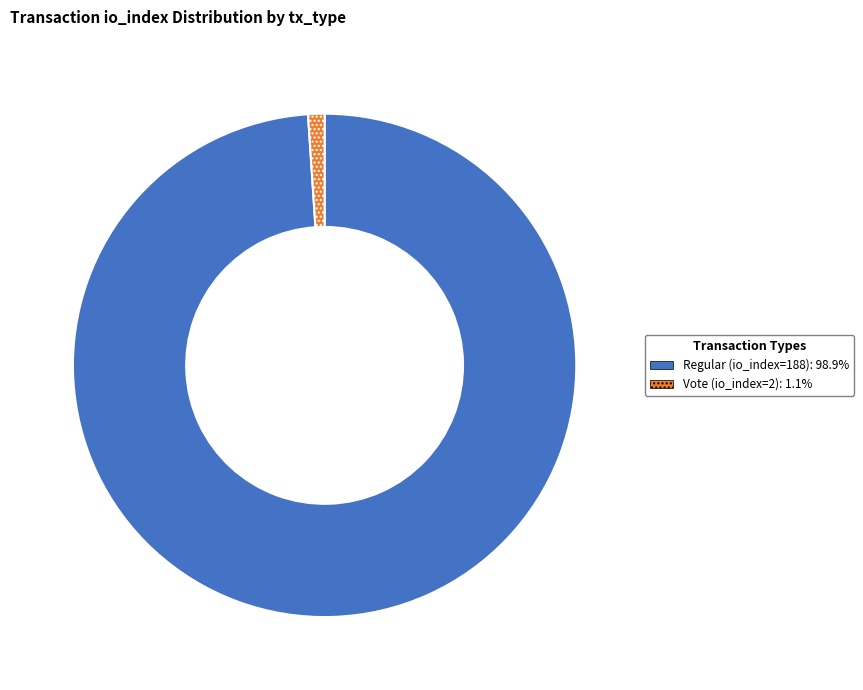

Is it true that Vote (io_index=2) is 1% of the pie?

True